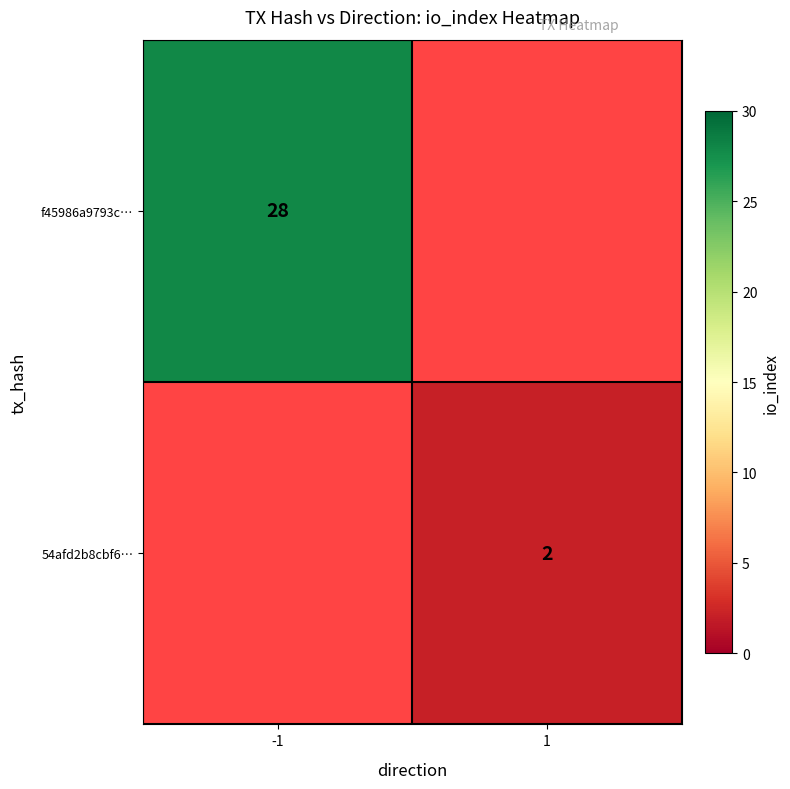

The f45986a9793c… series shows 28 at -1. True or false?

True